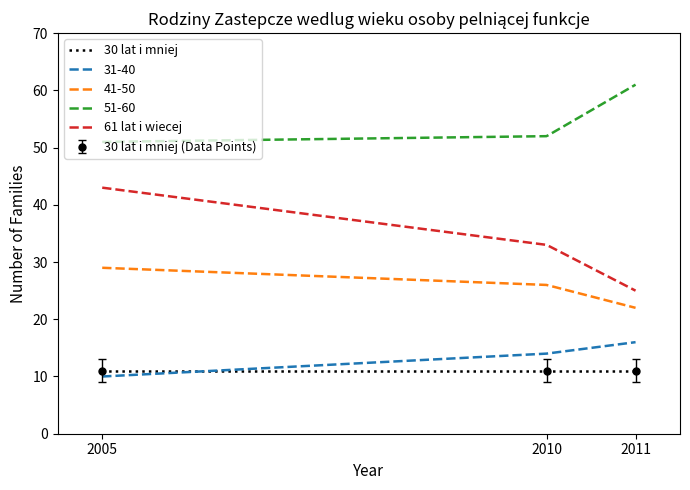

What are all the series names shown in the legend?

30 lat i mniej, 31-40, 41-50, 51-60, 61 lat i wiecej